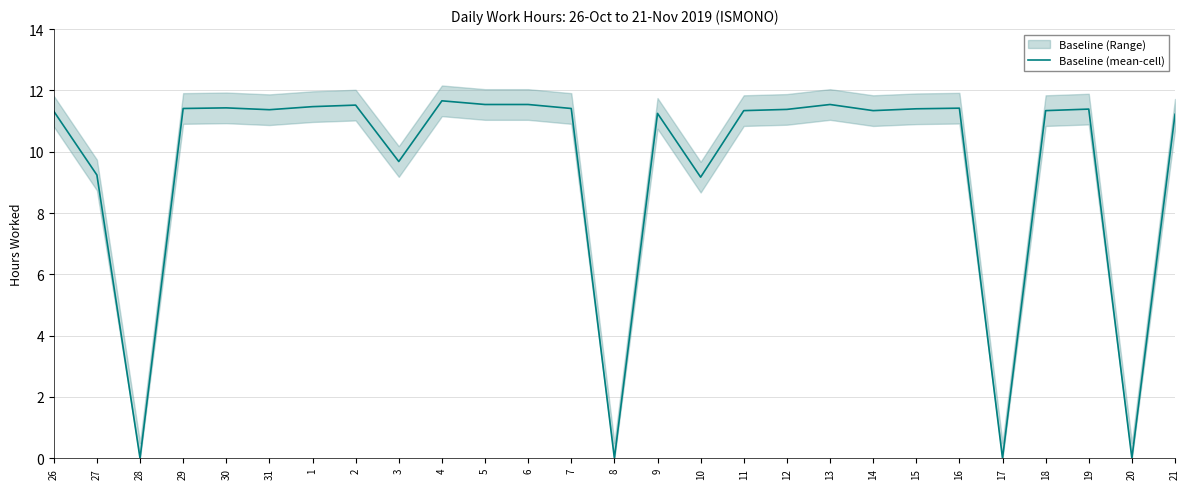

List the labels in order of value, largest first.

4, 5, 6, 13, 2, 1, 30, 16, 29, 7, 15, 19, 12, 31, 11, 14, 18, 26, 9, 21, 3, 27, 10, 28, 8, 17, 20